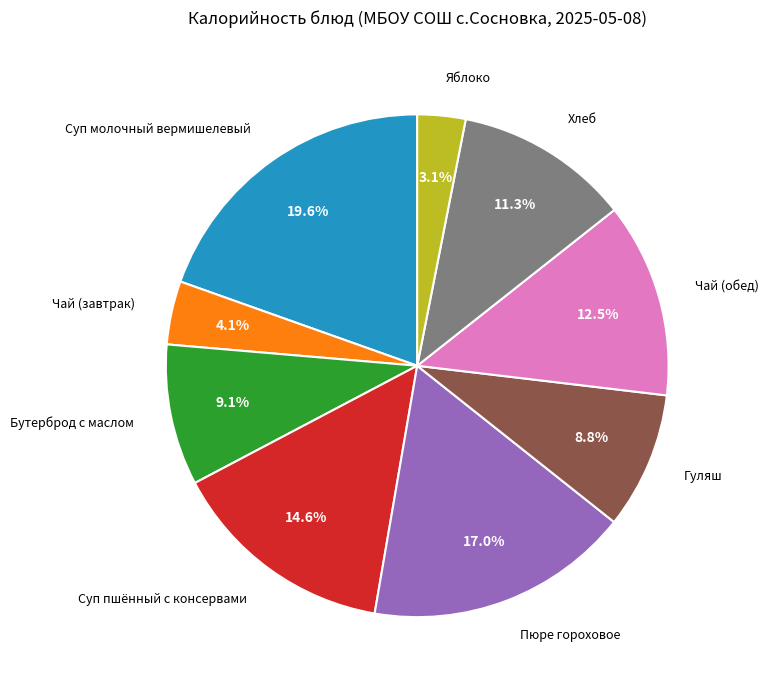

To the nearest percent, what percentage of the pie is Яблоко?

3%